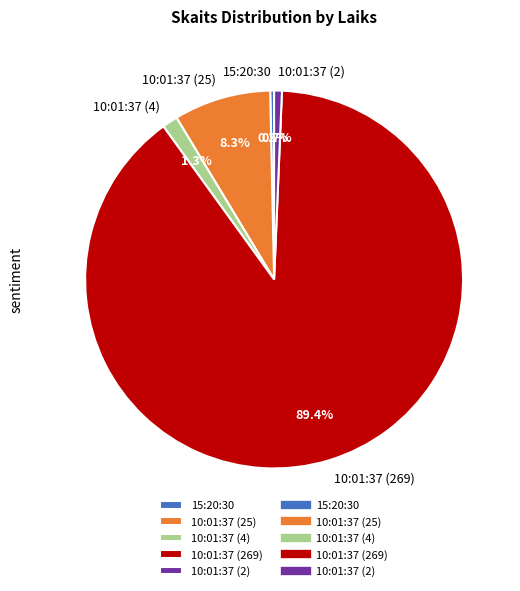

Is there any slice that represents more than half of the pie?

Yes